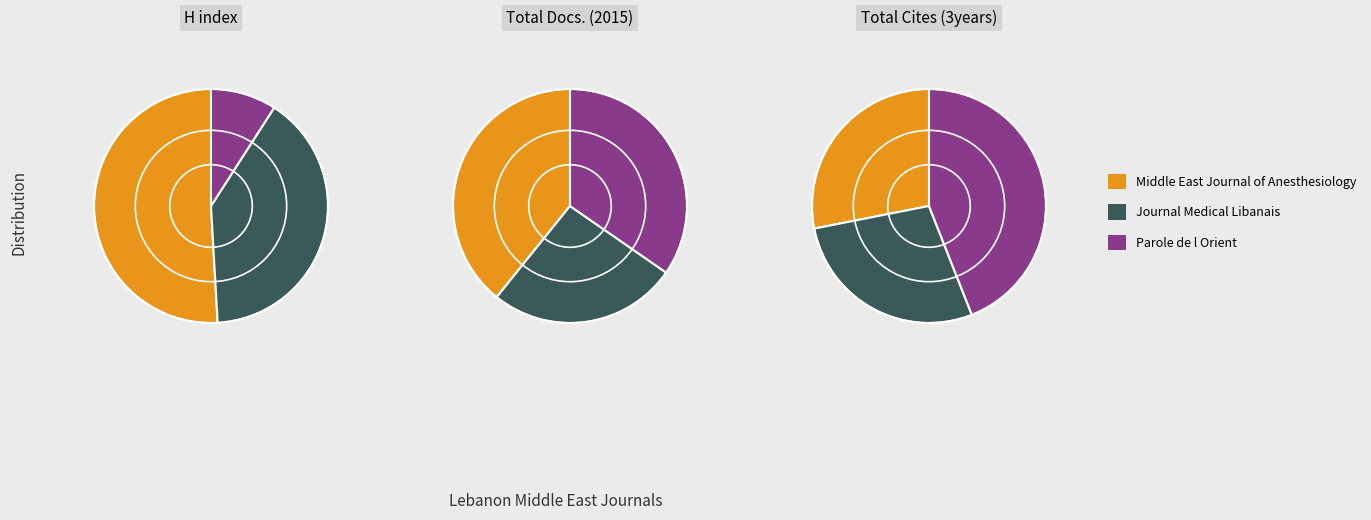

What percentage is NOT represented by Journal Medical Libanais?

60.0%